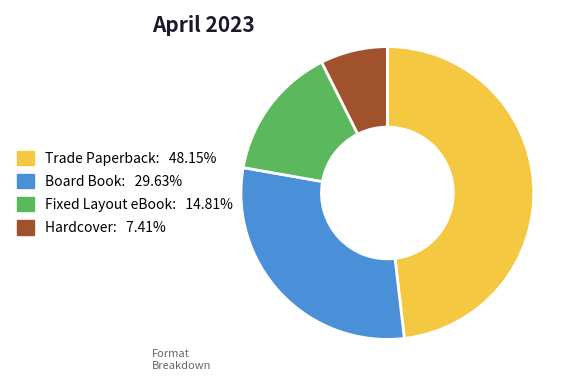

Rank the categories by value from lowest to highest.

Hardcover, Fixed Layout eBook, Board Book, Trade Paperback